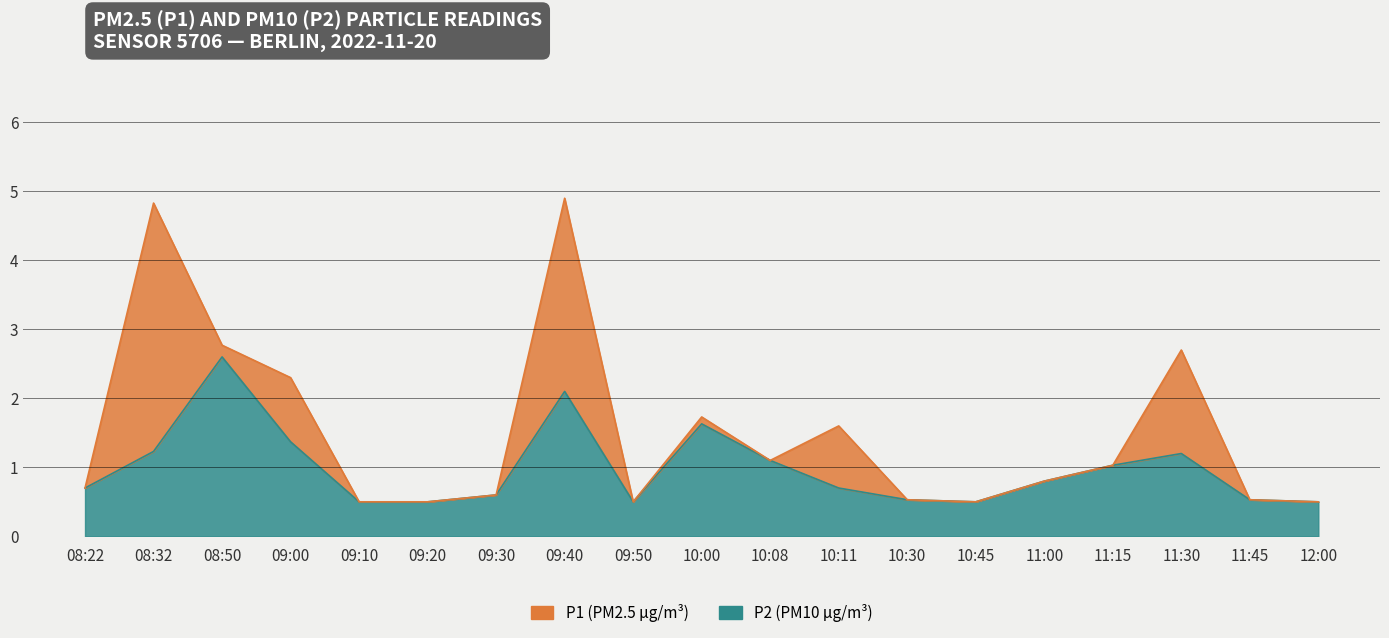

What is the value of the P1 point at the 8th from the left?

4.9